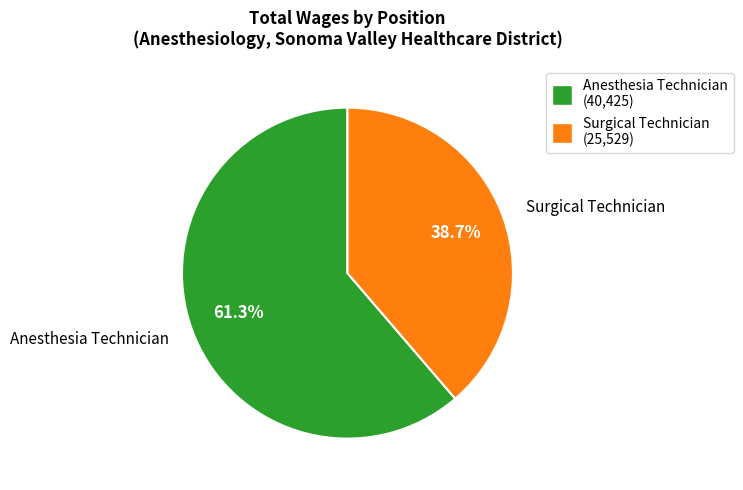

What is the largest slice in the pie chart?

Anesthesia Technician